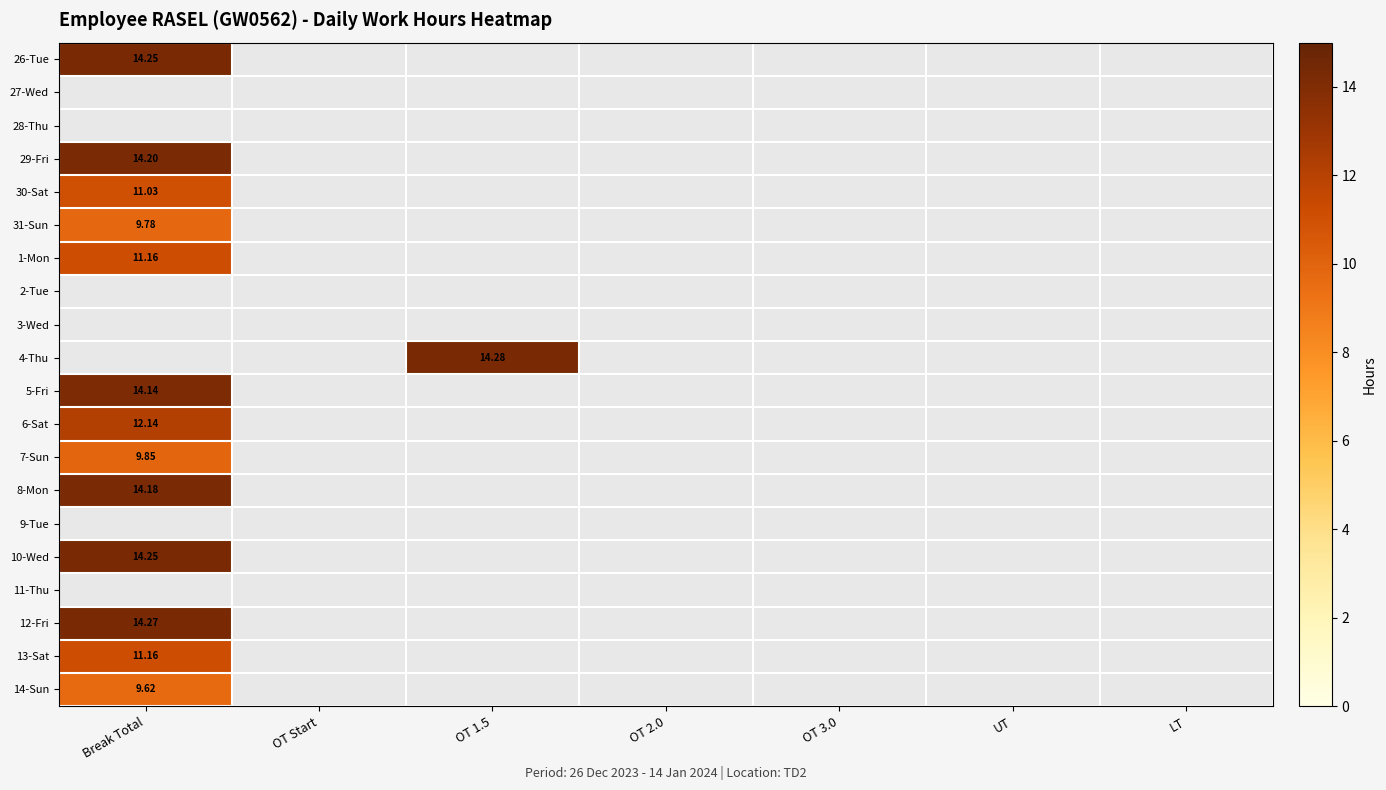

At which label is 10-Wed closest to 14?

Break Total